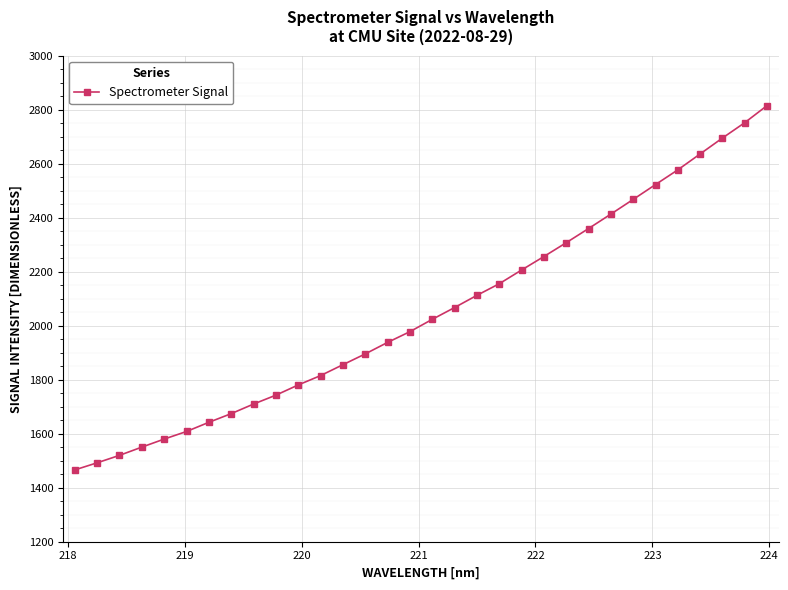

What is the value of the 16th point from the left?

1977.8